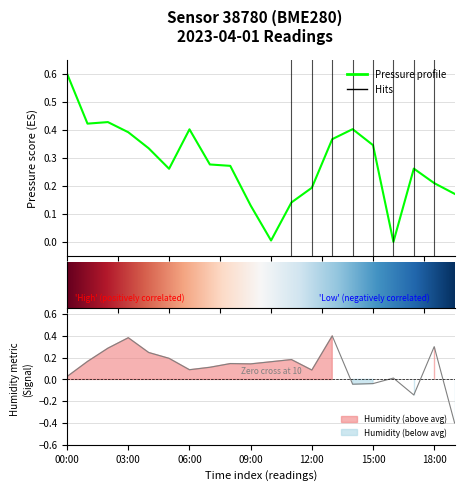

The value of pressure at 12:00 is 0.2. True or false?

True